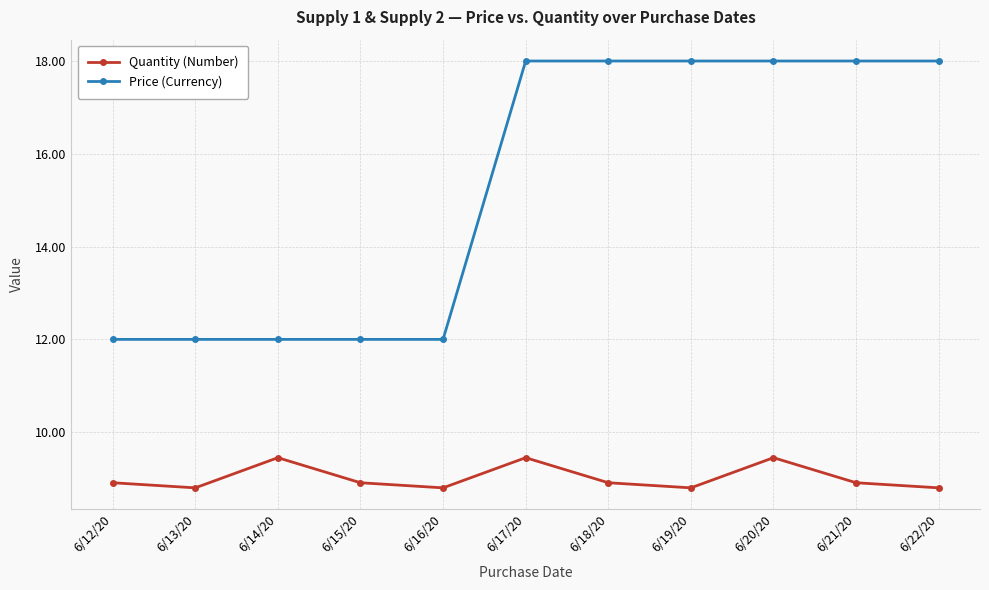

True or false: Quantity (Number) has more than 1 interior local peaks.

True